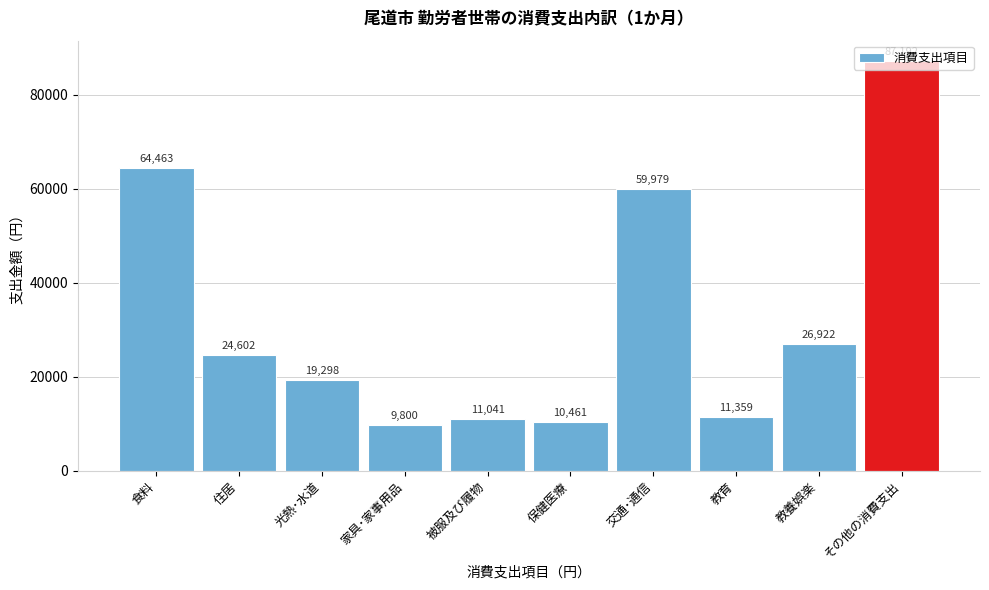

Which category has the highest value across all series?

その他の消費支出